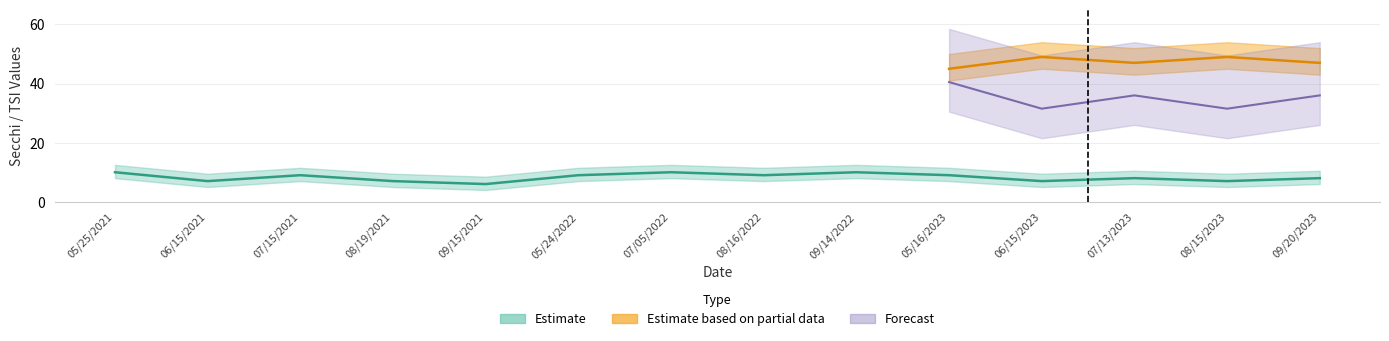

At which label is the value closest to 8?

07/13/2023